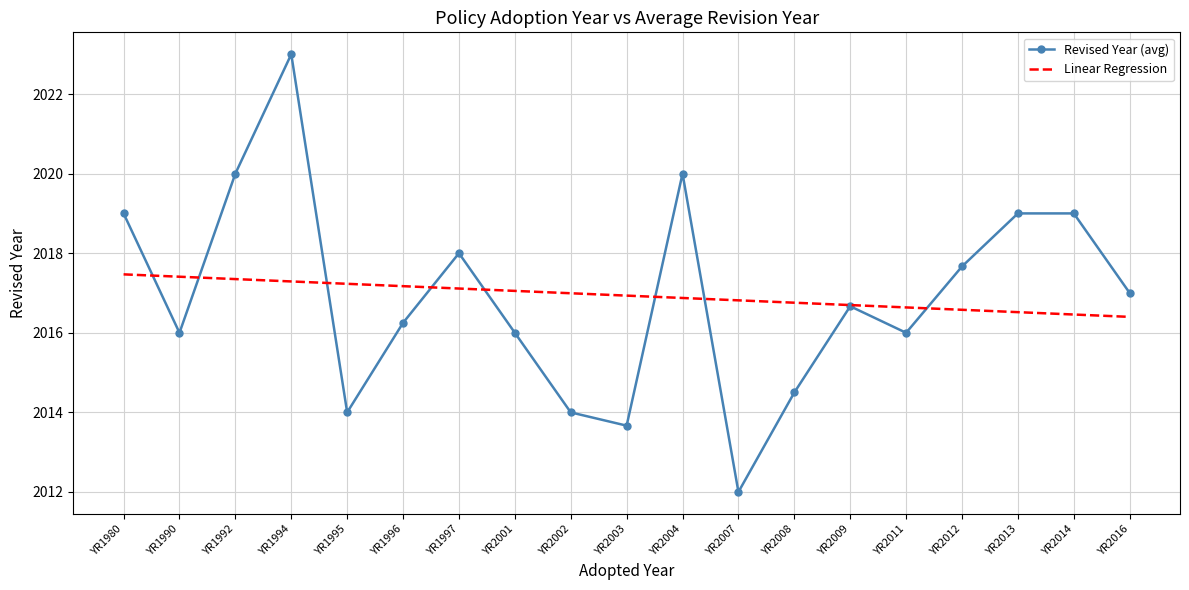

What is the minimum value shown in the chart?

2012.0